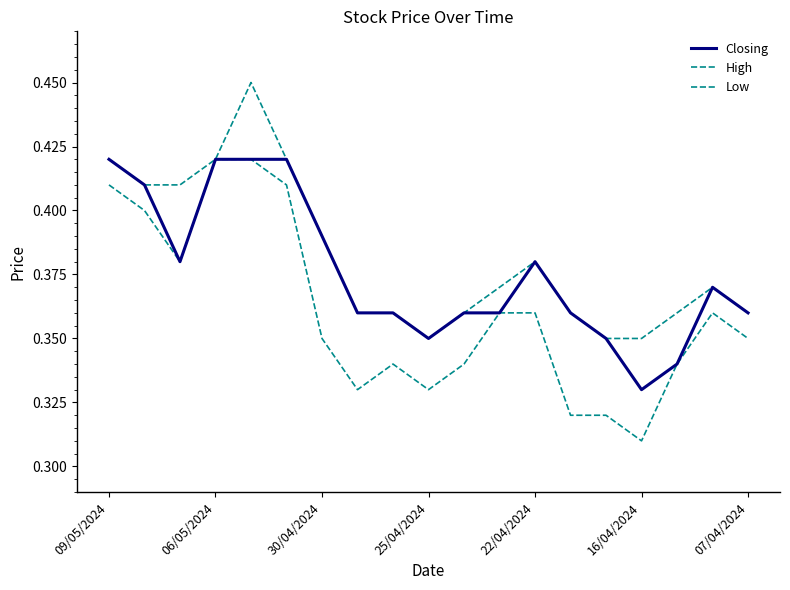

How many lines are shown in the chart?

3